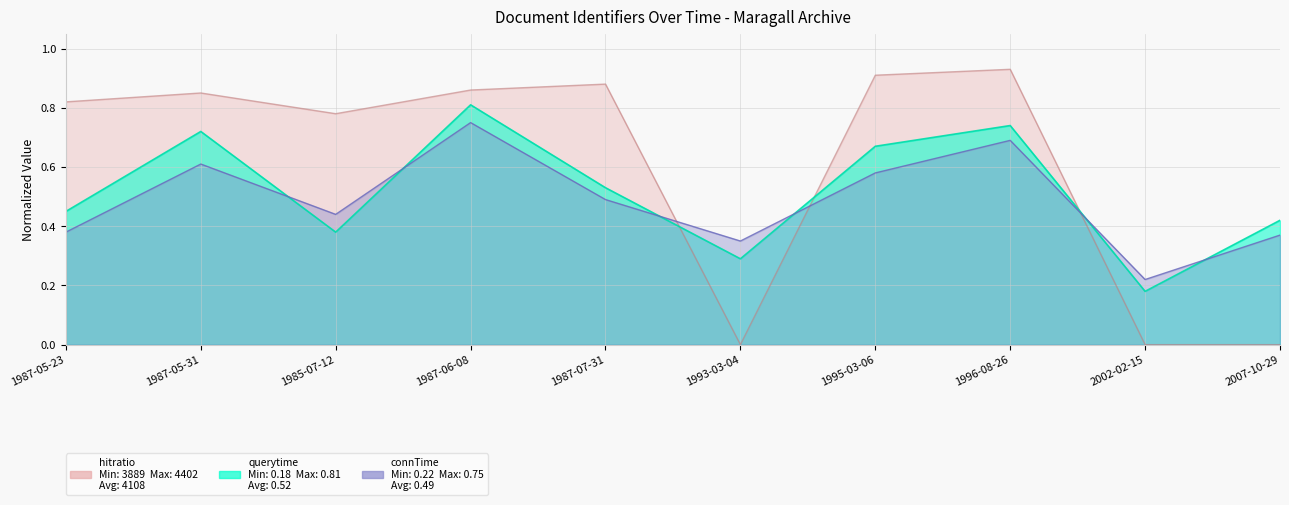

Which series changed the most between 1987-05-23 and 1995-03-06?

querytime